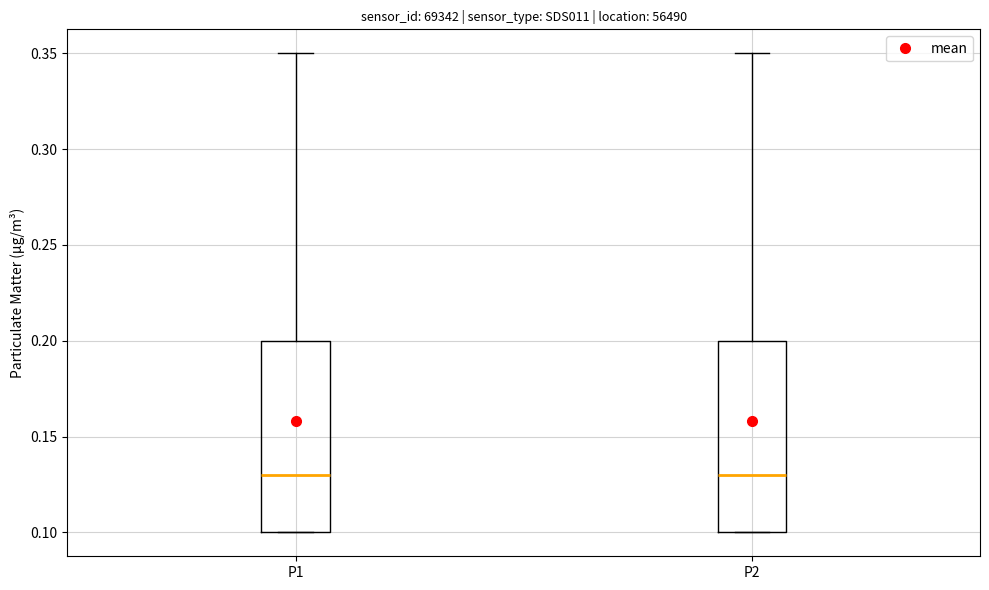

Reading left to right, read every box against the y-axis: the position of its median line, the range the box covers, and the ends of its whiskers. The values are not printed on the chart, so give them approximately, as read against the axis.

P1: median 0.13, box 0.10 to 0.20, whiskers 0.10 to 0.35
P2: median 0.13, box 0.10 to 0.20, whiskers 0.10 to 0.35